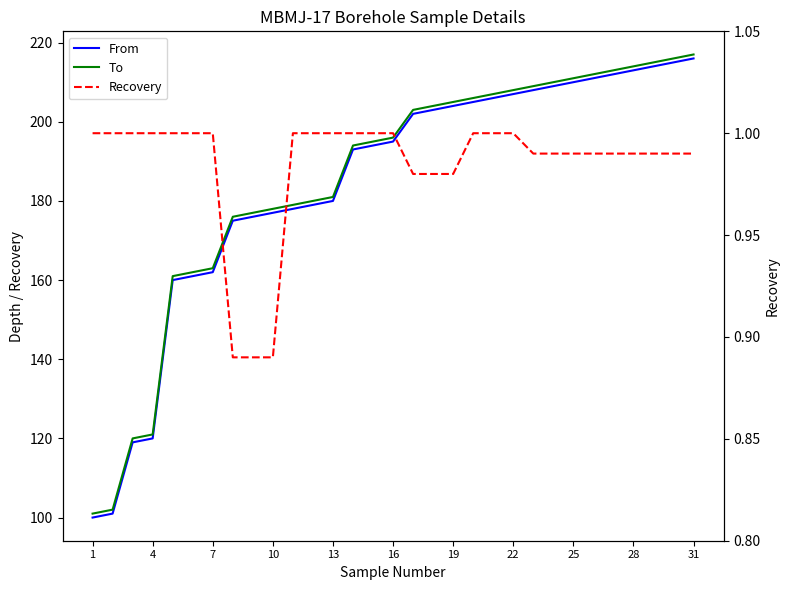

True or false: From and Recovery cross at least once.

False